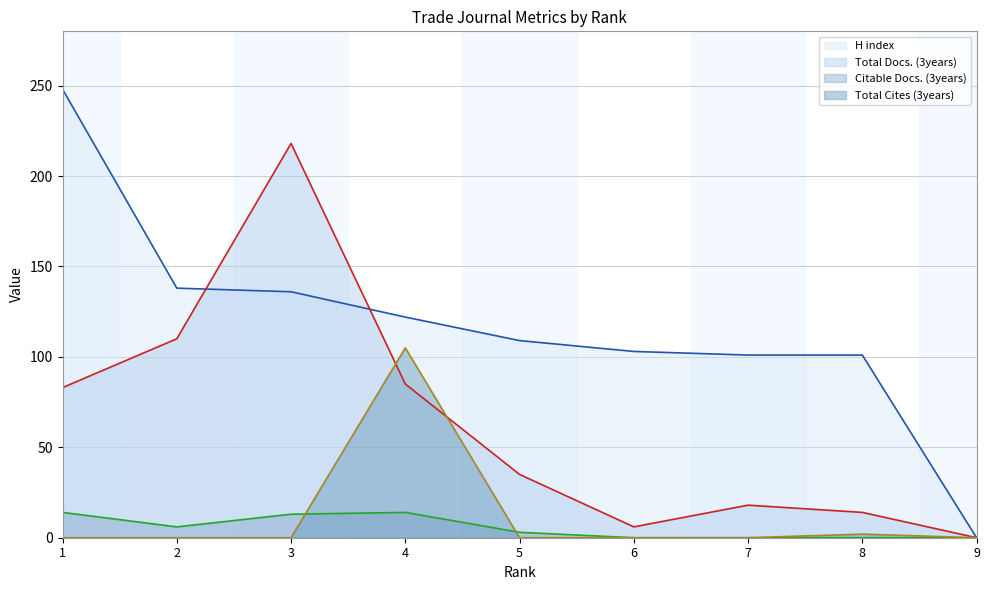

Reading left to right, list all the values displayed in this chart.

H index (line): 1=248	2=138	3=136	4=122	5=109	6=103	7=101	8=101	9=0
Total Docs. (3years) (line): 1=83	2=110	3=218	4=85	5=35	6=6	7=18	8=14	9=0
Citable Docs. (3years) (line): 1=14	2=6	3=13	4=14	5=3	6=0	7=0	8=0	9=0
Total Cites (3years) (line): 1=0	2=0	3=0	4=105	5=0	6=0	7=0	8=2	9=0